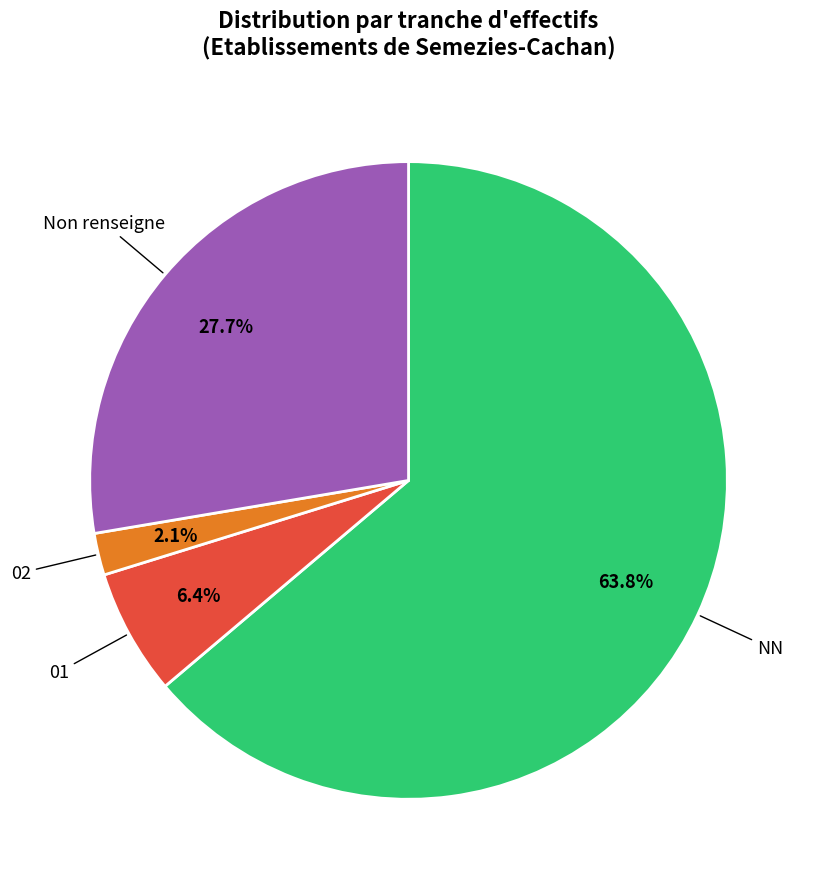

Is there a majority slice in this chart?

Yes